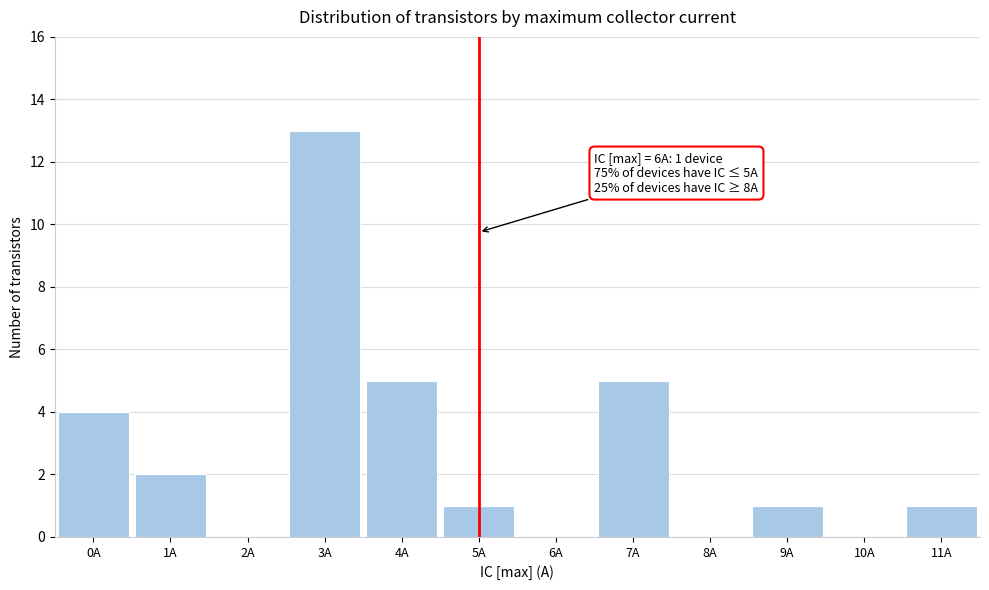

Reading right to left, transcribe all the data shown in this chart.

11A=1	10A=0	9A=1	8A=0	7A=5	6A=0	5A=1	4A=5	3A=13	2A=0	1A=2	0A=4